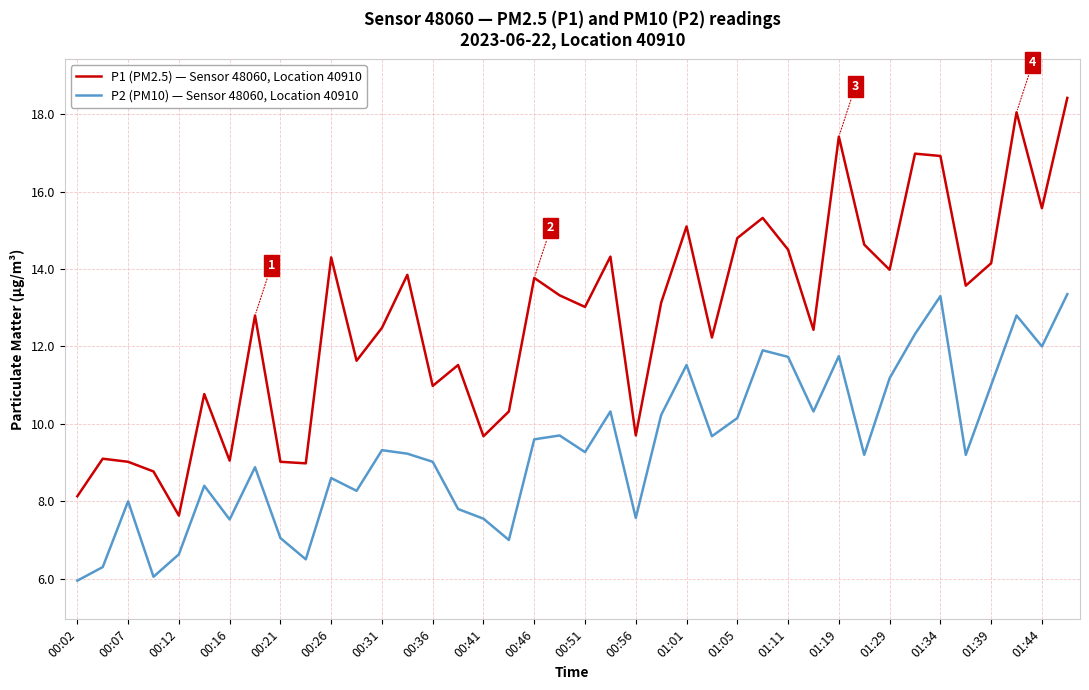

What is the minimum value shown in the chart?

6.0